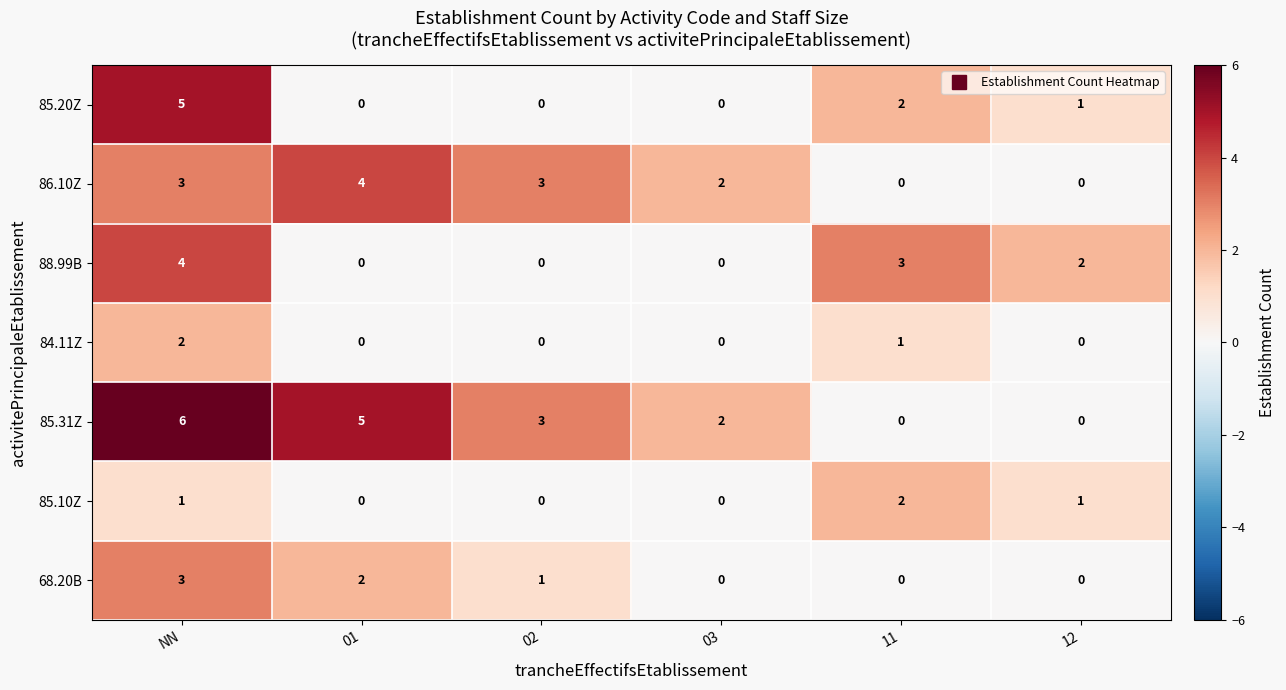

Is it true that 88.99B equals 1 at 11?

False